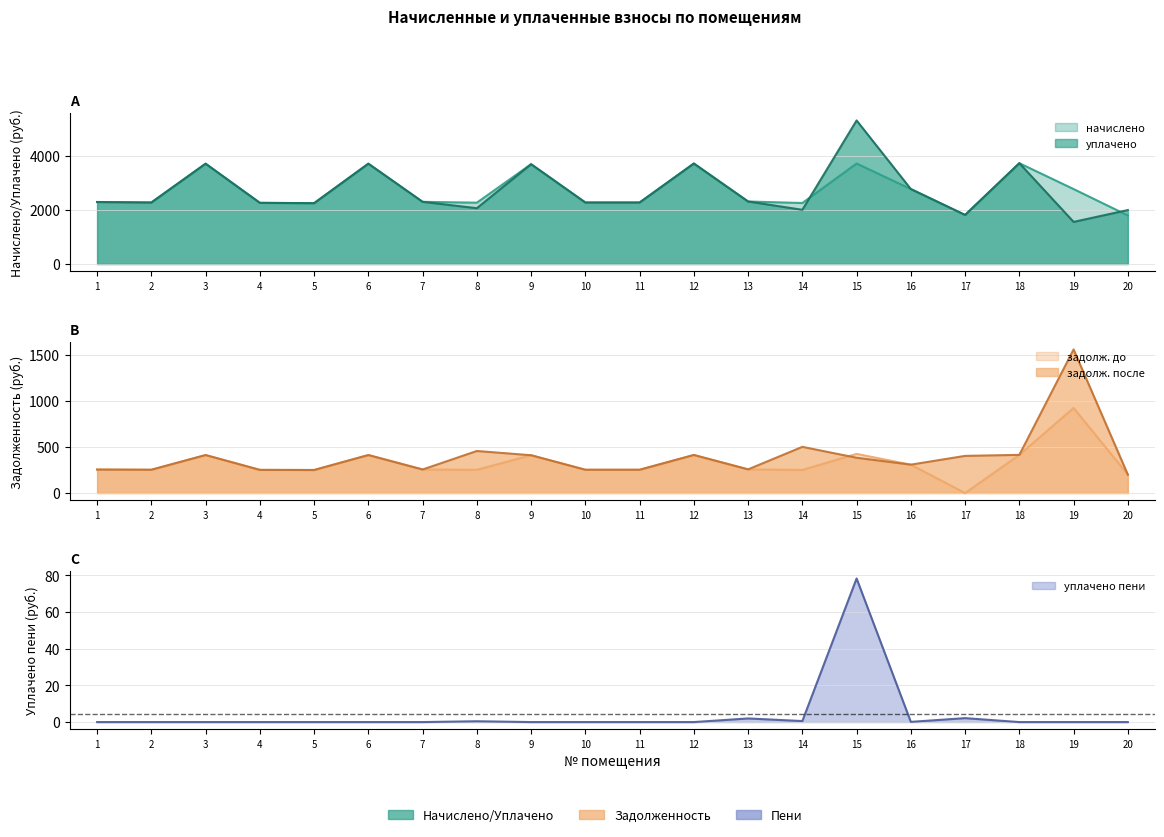

How many lines are shown in the chart?

5